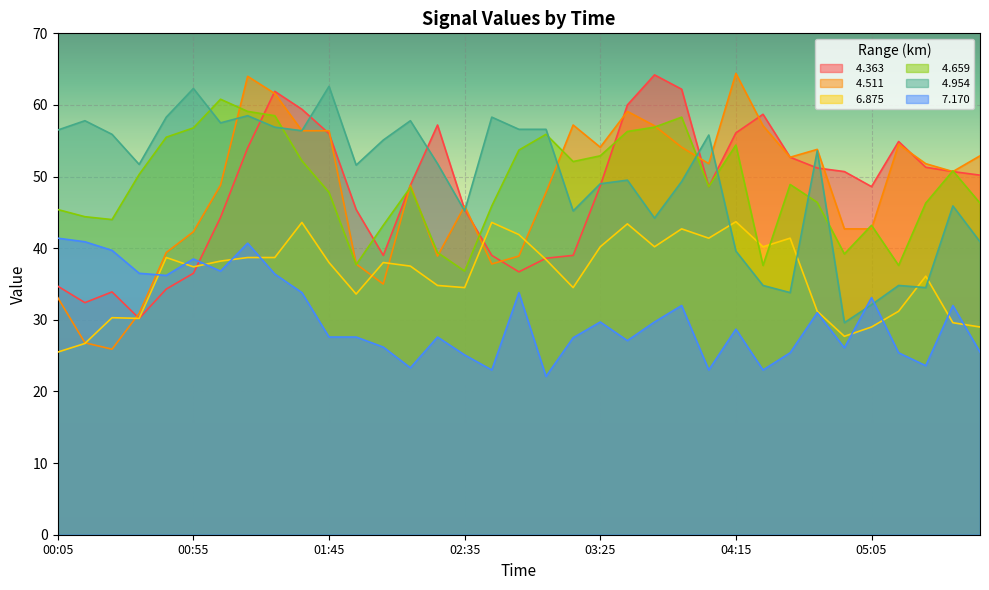

Reading right to left, extract all data points from this chart.

  4.363: 05:45=50.2	05:35=50.7	05:25=51.3	05:15=54.9	05:05=48.6	04:55=50.7	04:45=51.2	04:35=52.7	04:25=58.7	04:15=56.1	04:05=48.6	03:55=62.2	03:45=64.2	03:35=60.0	03:25=48.7	03:15=39.0	03:05=38.6	02:55=36.7	02:45=39.0	02:35=45.4	02:25=57.2	02:15=48.8	02:05=39.0	01:55=45.4	01:45=56.0	01:35=59.4	01:25=61.9	01:15=54.0	01:05=44.3	00:55=36.5	00:45=34.3	00:35=30.2	00:25=33.9	00:15=32.4	00:05=34.7
  4.511: 05:45=52.9	05:35=50.7	05:25=51.8	05:15=54.5	05:05=42.7	04:55=42.7	04:45=53.8	04:35=52.7	04:25=57.1	04:15=64.4	04:05=51.8	03:55=54.1	03:45=57.1	03:35=59.1	03:25=54.1	03:15=57.2	03:05=47.8	02:55=38.9	02:45=37.8	02:35=45.9	02:25=38.9	02:15=48.8	02:05=35.0	01:55=37.8	01:45=56.4	01:35=56.4	01:25=61.6	01:15=64.0	01:05=48.8	00:55=42.3	00:45=39.4	00:35=30.9	00:25=25.9	00:15=26.8	00:05=33.1
  6.875: 05:45=29.0	05:35=29.6	05:25=36.1	05:15=31.2	05:05=29.0	04:55=27.7	04:45=31.2	04:35=41.4	04:25=40.2	04:15=43.7	04:05=41.4	03:55=42.7	03:45=40.2	03:35=43.4	03:25=40.2	03:15=34.5	03:05=38.4	02:55=41.9	02:45=43.6	02:35=34.5	02:25=34.8	02:15=37.5	02:05=38.0	01:55=33.6	01:45=38.0	01:35=43.6	01:25=38.7	01:15=38.7	01:05=38.2	00:55=37.4	00:45=38.7	00:35=30.2	00:25=30.3	00:15=26.7	00:05=25.5
  4.659: 05:45=46.3	05:35=50.8	05:25=46.3	05:15=37.6	05:05=43.2	04:55=39.2	04:45=46.4	04:35=48.9	04:25=37.6	04:15=54.4	04:05=48.6	03:55=58.3	03:45=56.9	03:35=56.3	03:25=52.9	03:15=52.1	03:05=55.9	02:55=53.7	02:45=45.9	02:35=36.8	02:25=39.4	02:15=48.5	02:05=43.2	01:55=37.7	01:45=47.8	01:35=52.2	01:25=58.5	01:15=59.1	01:05=60.8	00:55=56.8	00:45=55.5	00:35=50.3	00:25=44.0	00:15=44.4	00:05=45.4
  4.954: 05:45=40.9	05:35=45.9	05:25=34.5	05:15=34.8	05:05=32.1	04:55=29.6	04:45=53.6	04:35=33.8	04:25=34.8	04:15=39.6	04:05=55.8	03:55=49.3	03:45=44.2	03:35=49.5	03:25=49.0	03:15=45.2	03:05=56.6	02:55=56.6	02:45=58.3	02:35=45.2	02:25=51.8	02:15=57.8	02:05=55.1	01:55=51.6	01:45=62.6	01:35=56.4	01:25=56.9	01:15=58.5	01:05=57.5	00:55=62.3	00:45=58.3	00:35=51.7	00:25=55.9	00:15=57.8	00:05=56.5
  7.170: 05:45=25.5	05:35=32.0	05:25=23.6	05:15=25.4	05:05=33.1	04:55=26.1	04:45=31.0	04:35=25.4	04:25=23.0	04:15=28.7	04:05=23.0	03:55=32.0	03:45=29.7	03:35=27.1	03:25=29.7	03:15=27.5	03:05=22.1	02:55=33.8	02:45=23.0	02:35=25.1	02:25=27.6	02:15=23.3	02:05=26.2	01:55=27.6	01:45=27.6	01:35=33.8	01:25=36.4	01:15=40.7	01:05=36.8	00:55=38.5	00:45=36.2	00:35=36.5	00:25=39.7	00:15=40.9	00:05=41.4